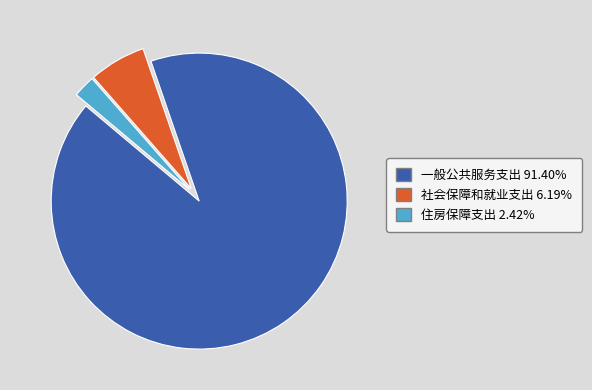

Is the sum of 一般公共服务支出 91.40% and 住房保障支出 2.42% greater than half?

Yes